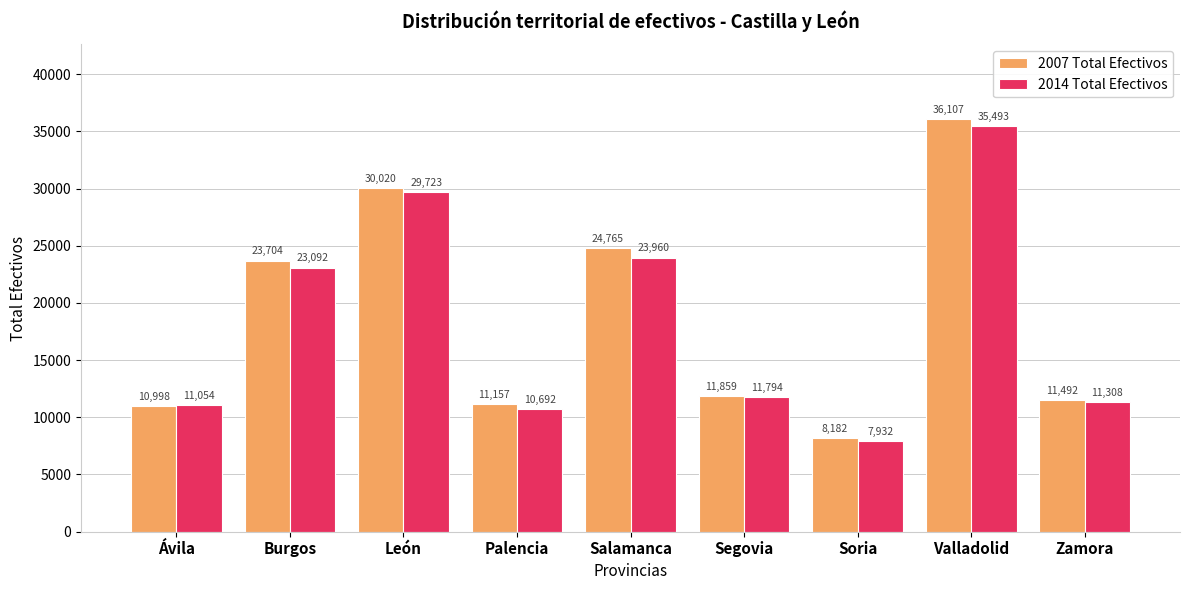

The 2007 Total Efectivos series shows 7215 at Ávila. True or false?

False